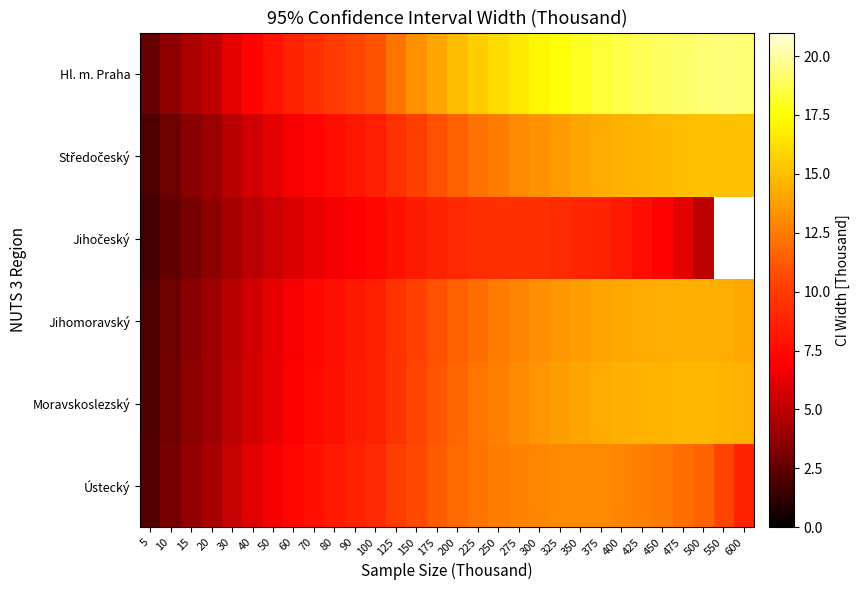

The Hl. m. Praha series shows 12.9 at 50. True or false?

False